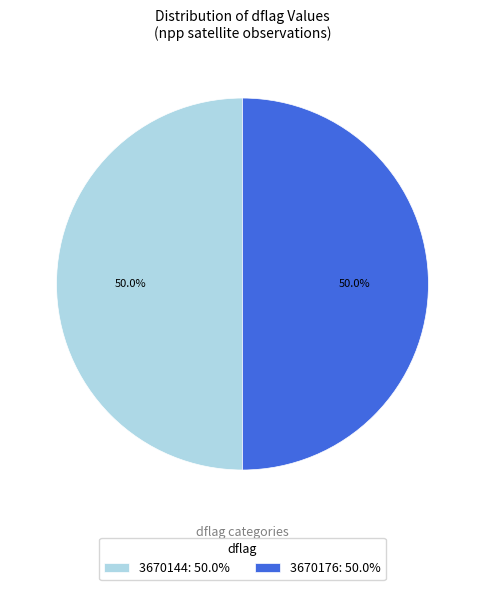

What percentage is the 3670144 slice, to the nearest percent?

50%